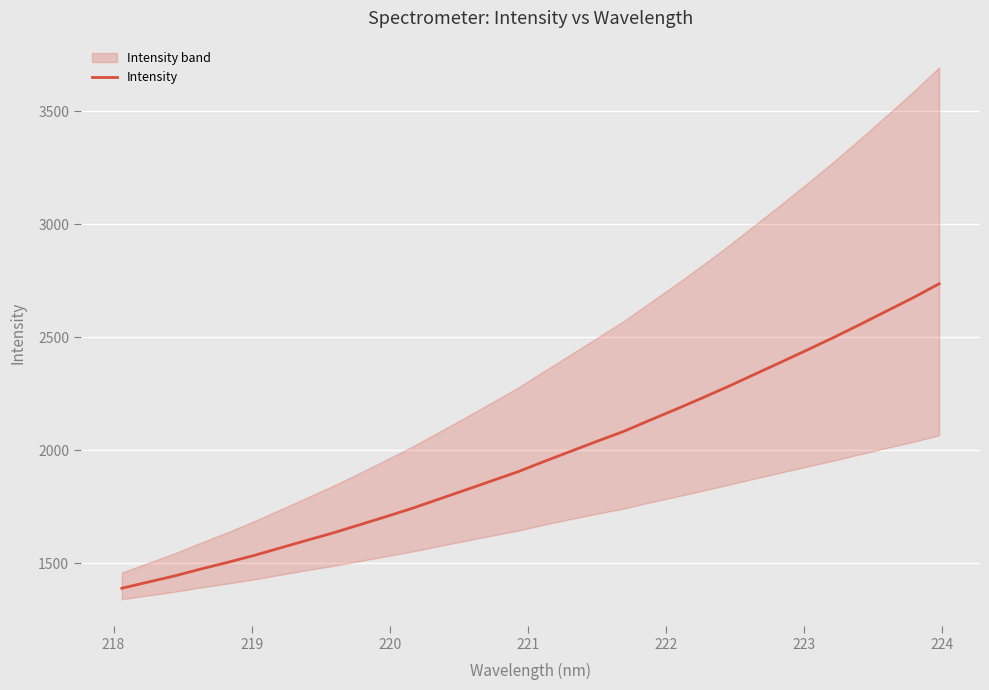

How many values are below 1950?

16